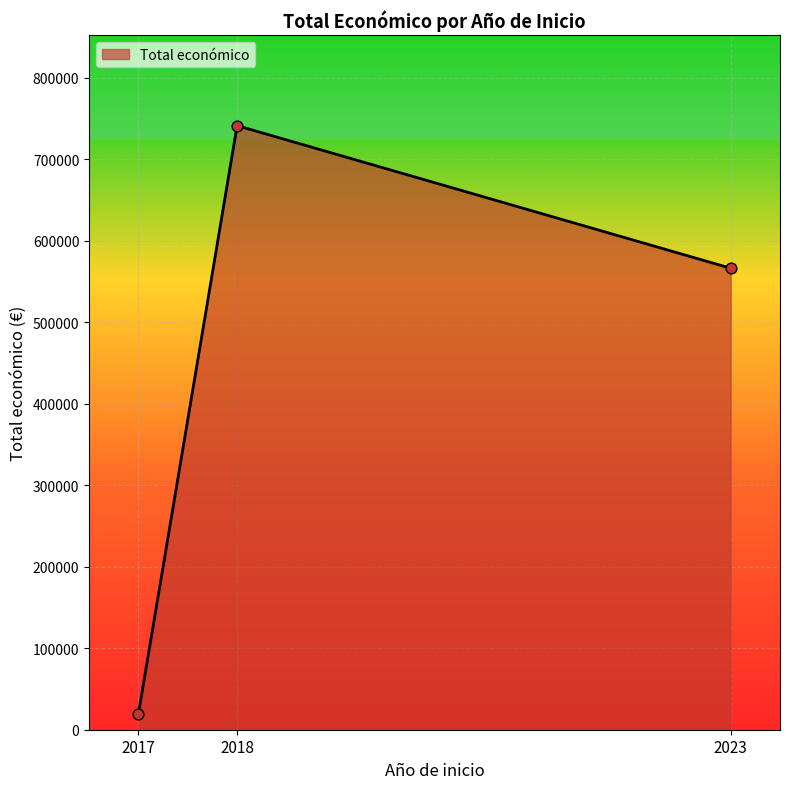

Between 2017 and 2018, which is larger?

2018